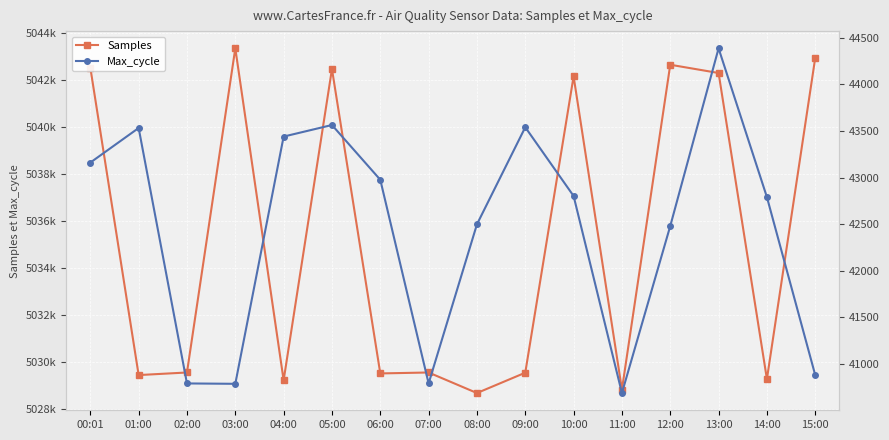

What is the spread (max minus min) of values at 11:00?

4988124